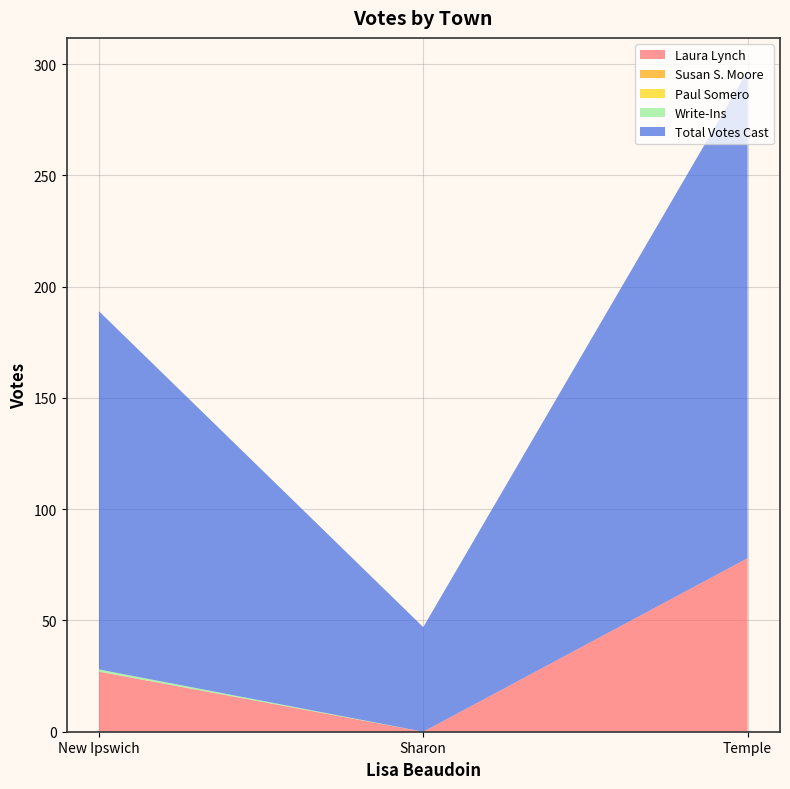

Reading right to left, what are all the values shown in this chart?

Laura Lynch: 78	0	27
Susan S. Moore: 0	0	0
Paul Somero: 0	0	0
Write-Ins: 0	0	1
Total Votes Cast: 219	47	161